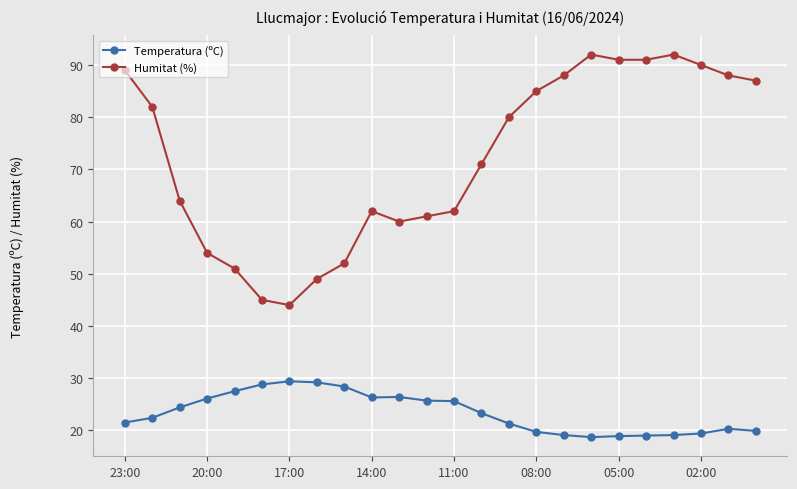

List the series in order of their overall mean, lowest first.

Temperatura (ºC), Humitat (%)